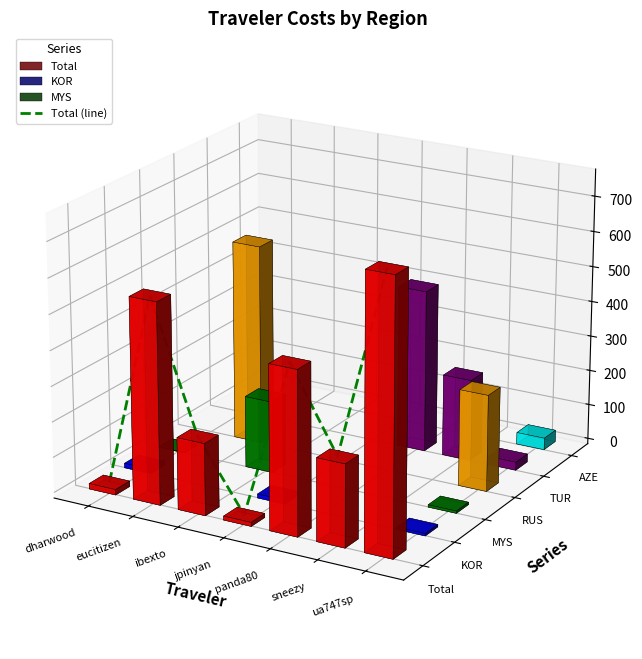

Is it true that the value at ibexto is -0.0?

False